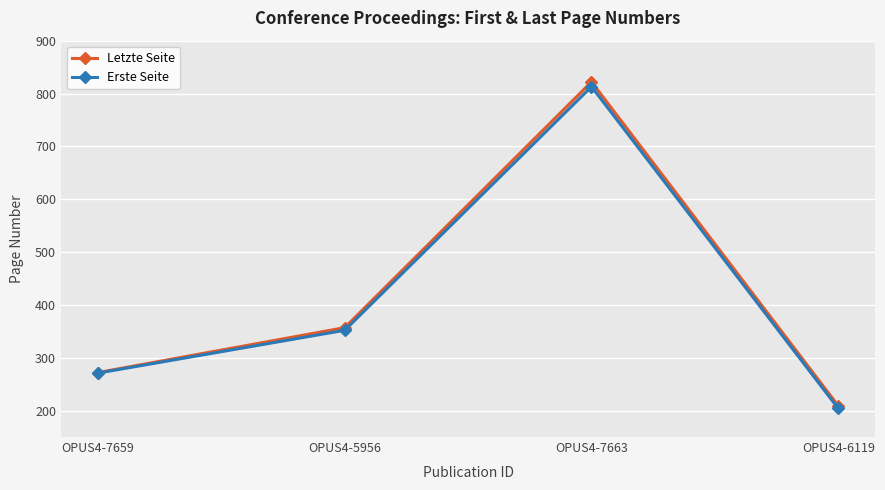

At which category does Letzte Seite reach its first local peak?

OPUS4-7663